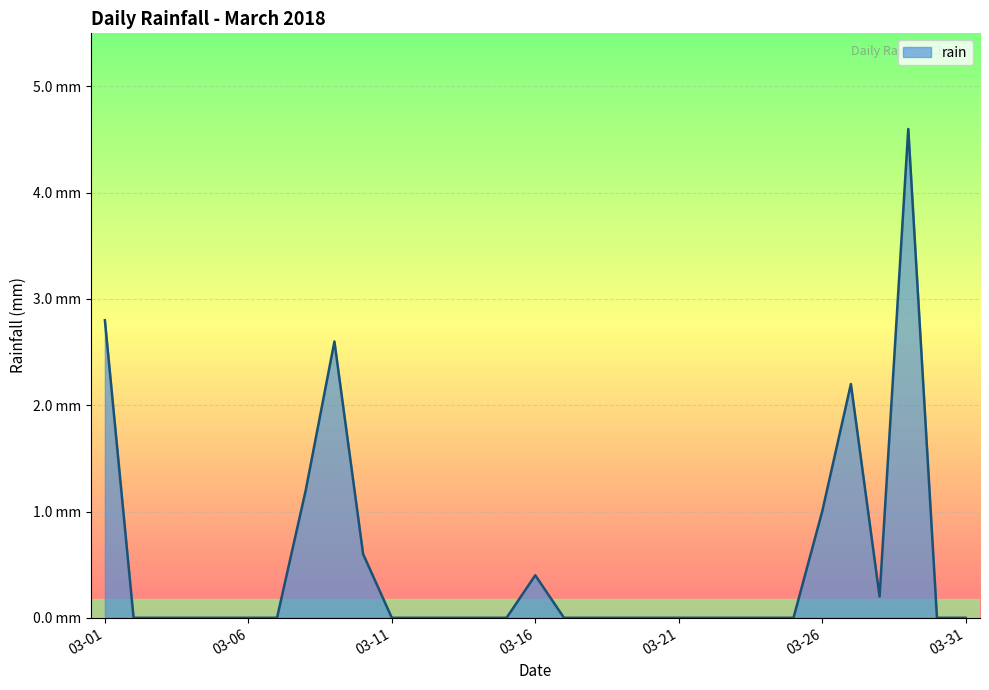

Is this an area chart (filled region under the line)?

Yes